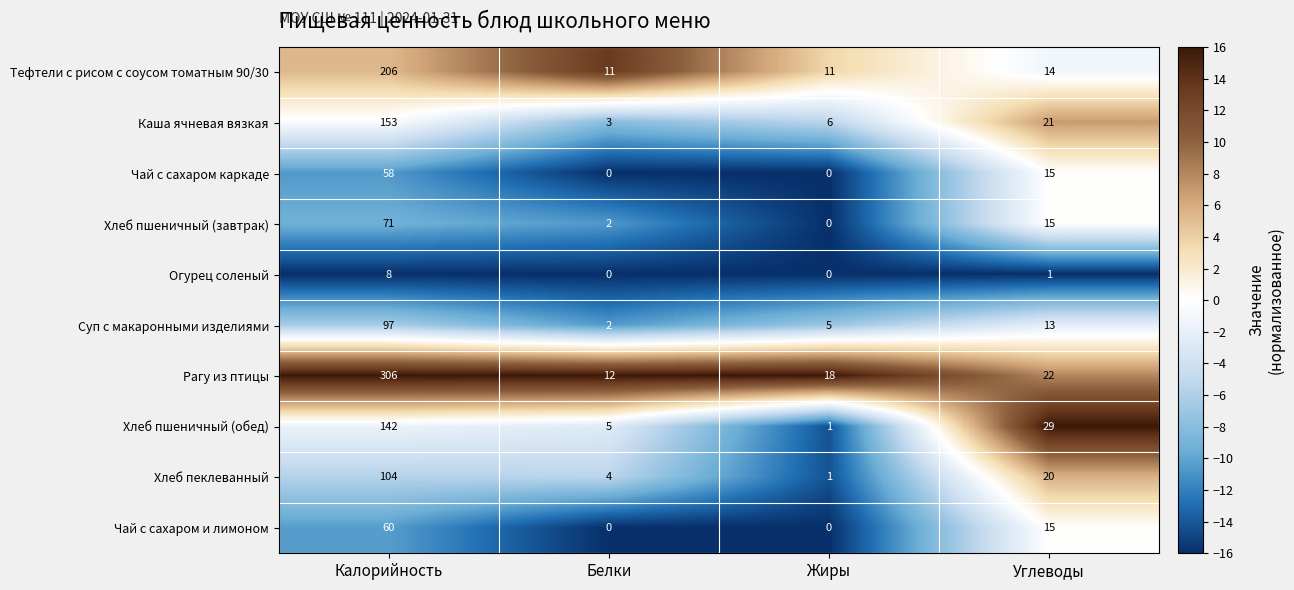

Count the number of categories in the chart.

4